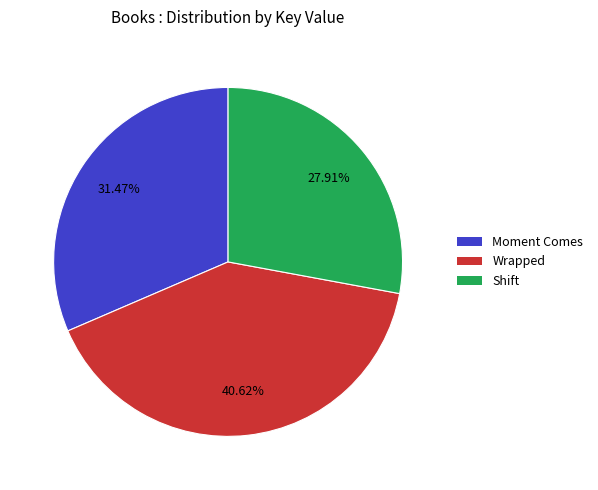

To the nearest percent, what percentage of the pie is Moment Comes?

31%